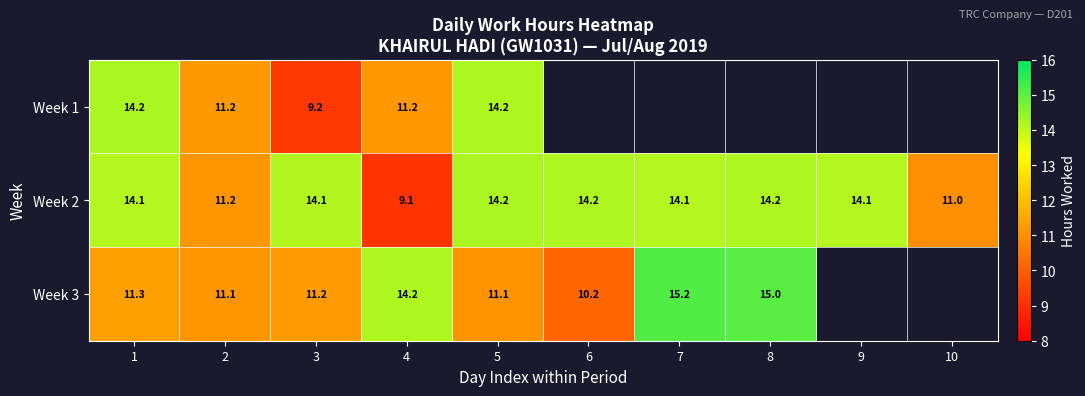

Is the value of Week 2 at 5 greater than the value of Week 3 at 8?

No